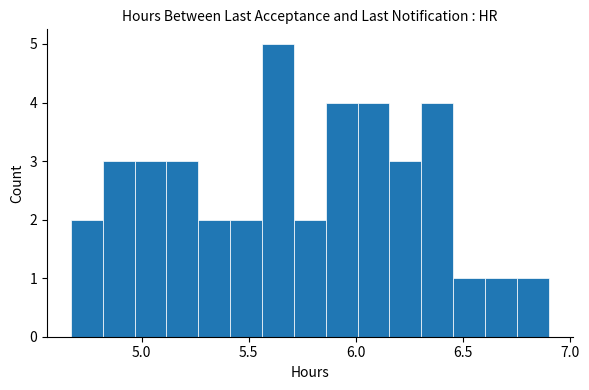

Read against the x-axis, roughly where is the centre of the tallest bar?

5.65